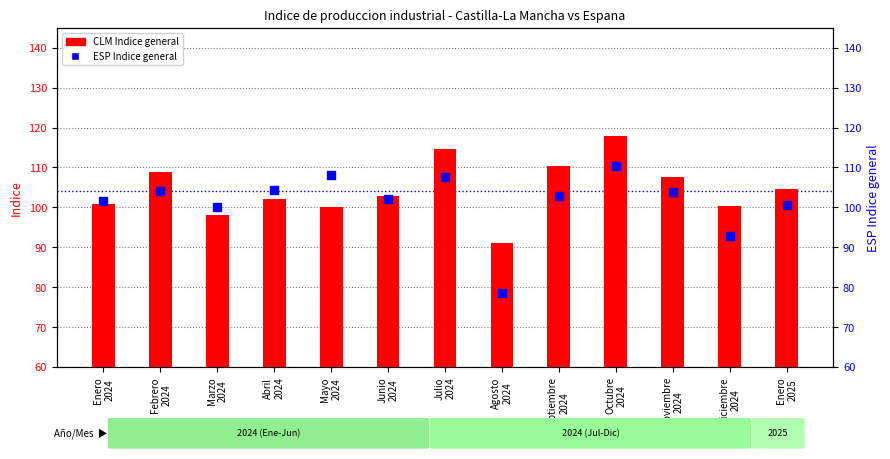

Which series has the widest spread of Y values?

ESP Indice general